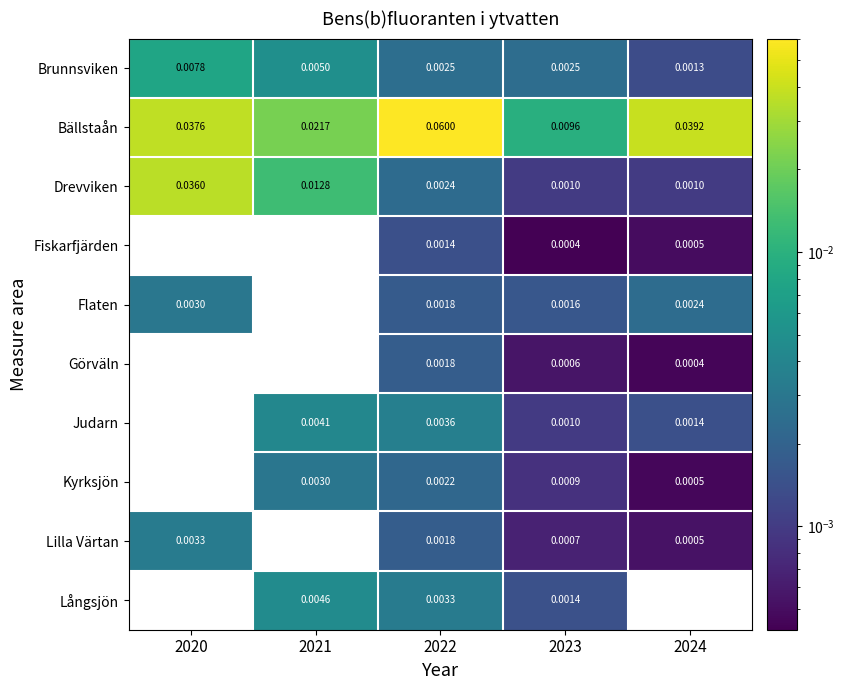

Is the value of Görväln at 2022 greater than the value of Brunnsviken at 2021?

No